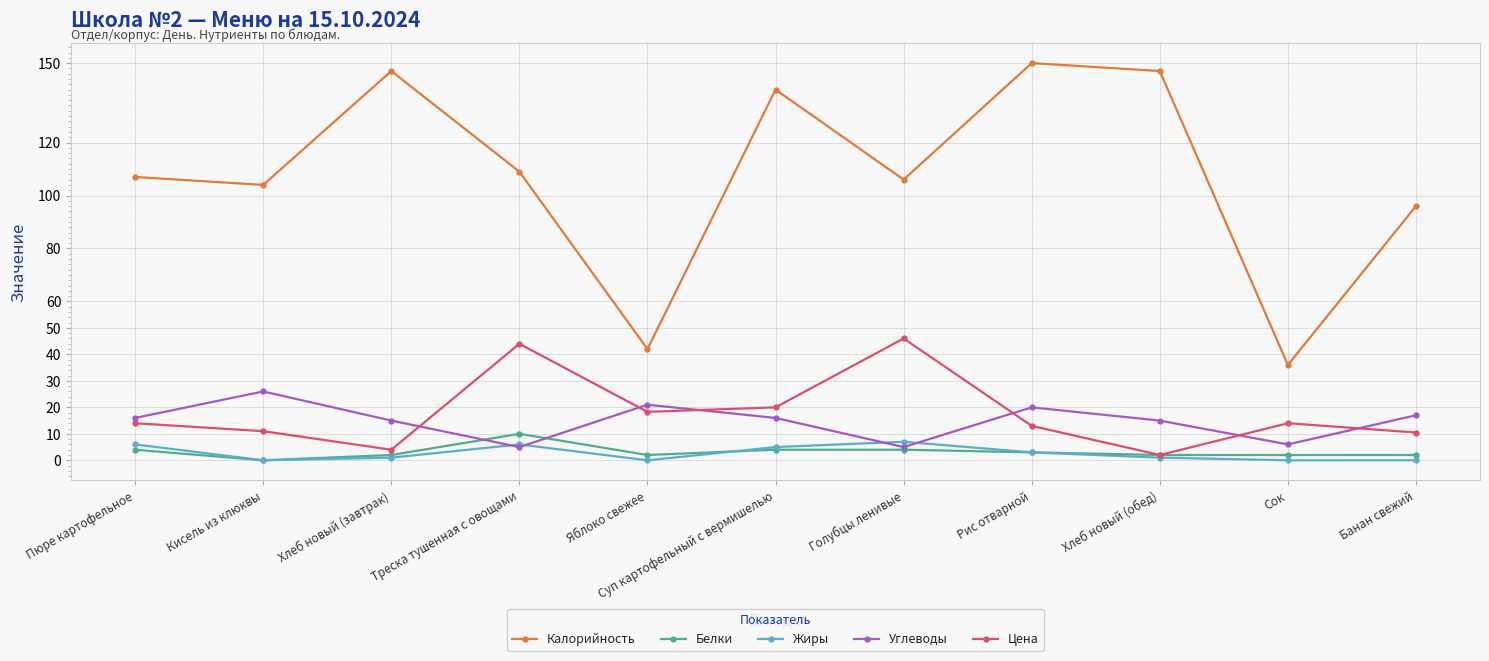

At how many categories does at least one series exceed 136?

4